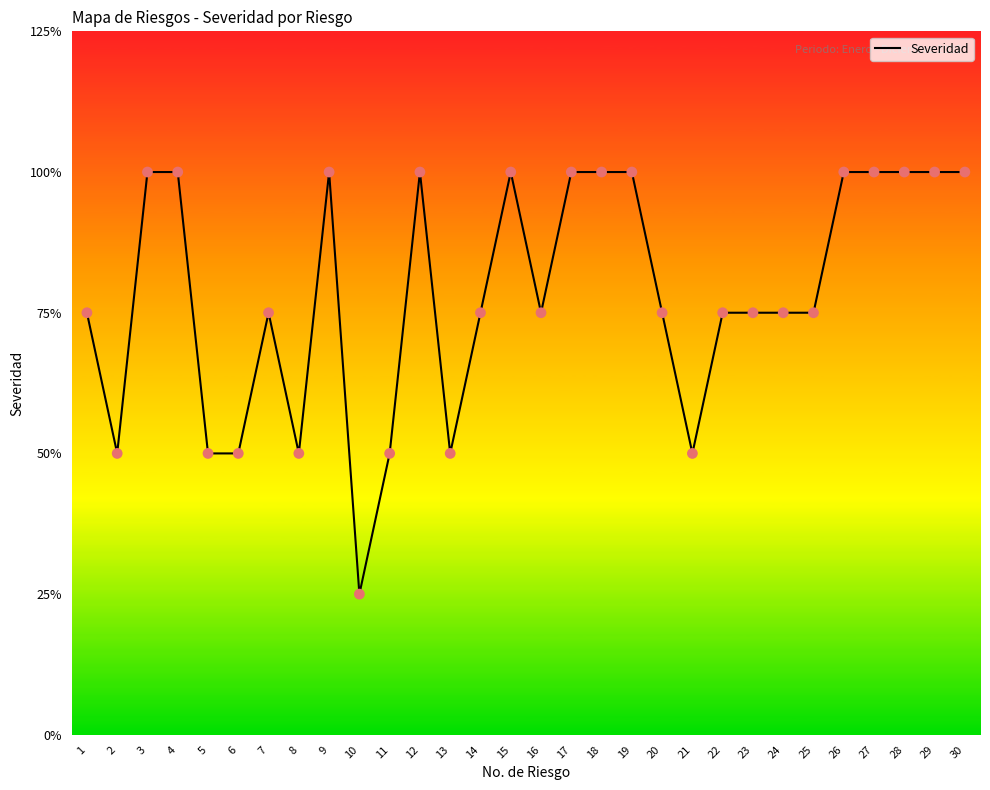

What is the ratio of the value at 15 to the value at 1?

1.3